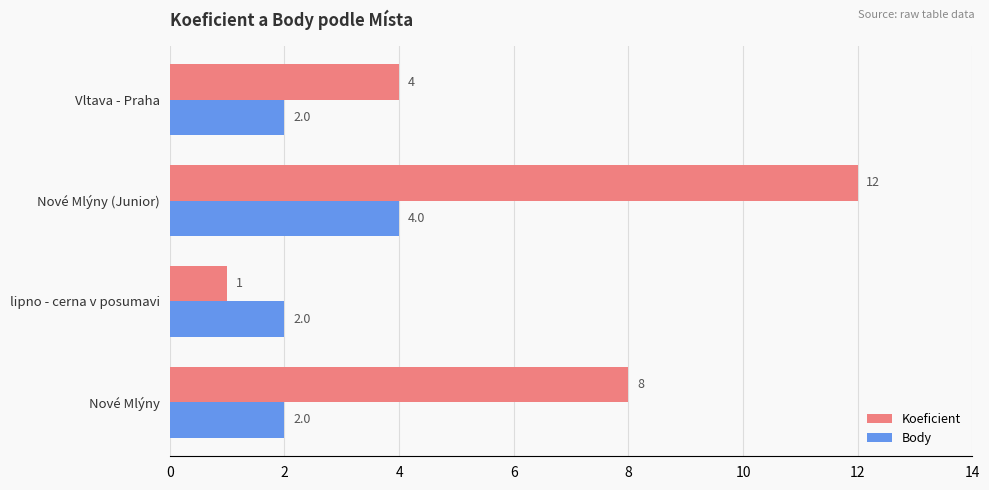

Which label corresponds to the smallest value in the chart?

lipno - cerna v posumavi